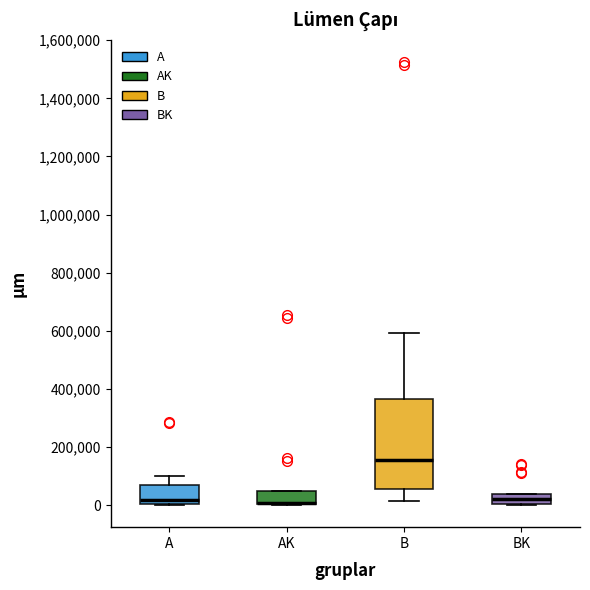

Where is the lower edge of the box for BK on the y-axis? The values are not printed on the chart, so give them approximately, as read against the axis.

0